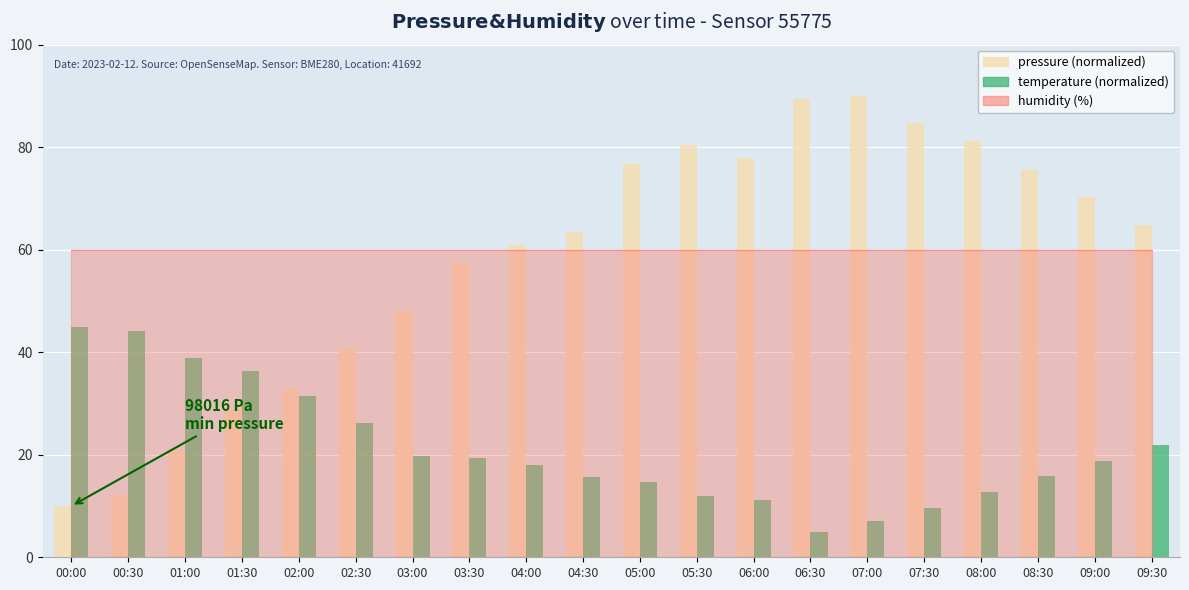

How many distinct data groups are displayed?

2